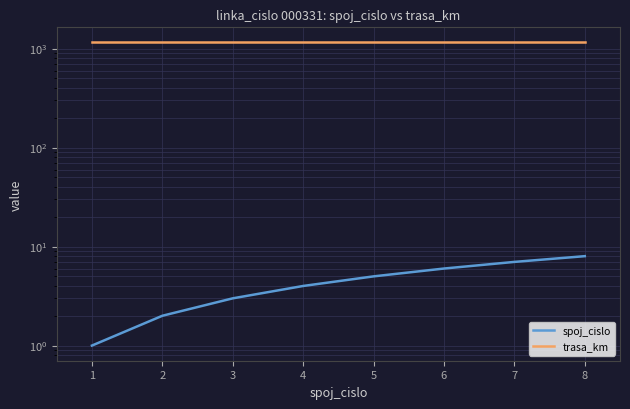

True or false: spoj_cislo has more than 2 interior local peaks.

False